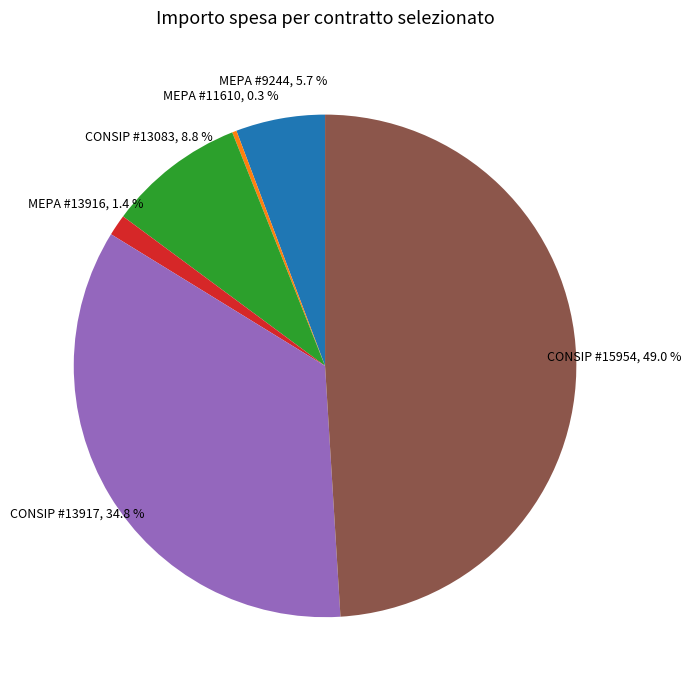

What percentage is the CONSIP #15954 slice, to the nearest percent?

49%